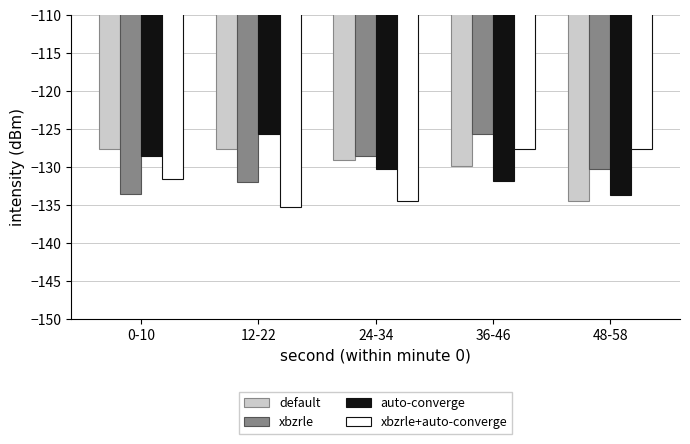

How many bars are there in total?

20